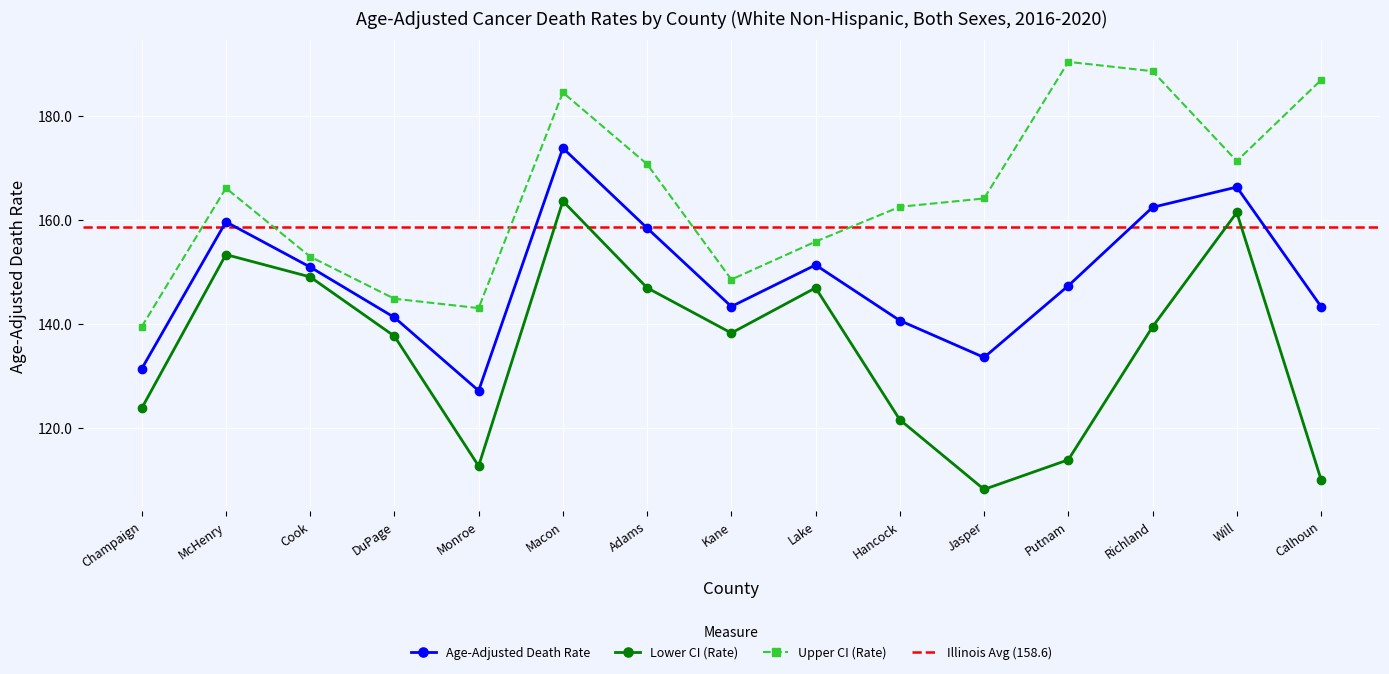

Rank the series by their average value, from lowest to highest.

Lower CI (Rate), Age-Adjusted Death Rate, Upper CI (Rate)